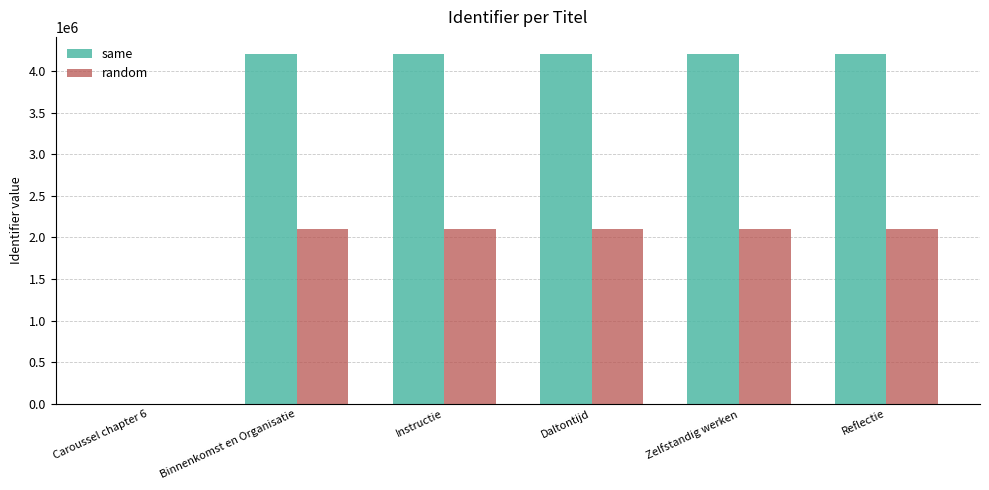

What is the greatest value displayed?

4202884.0